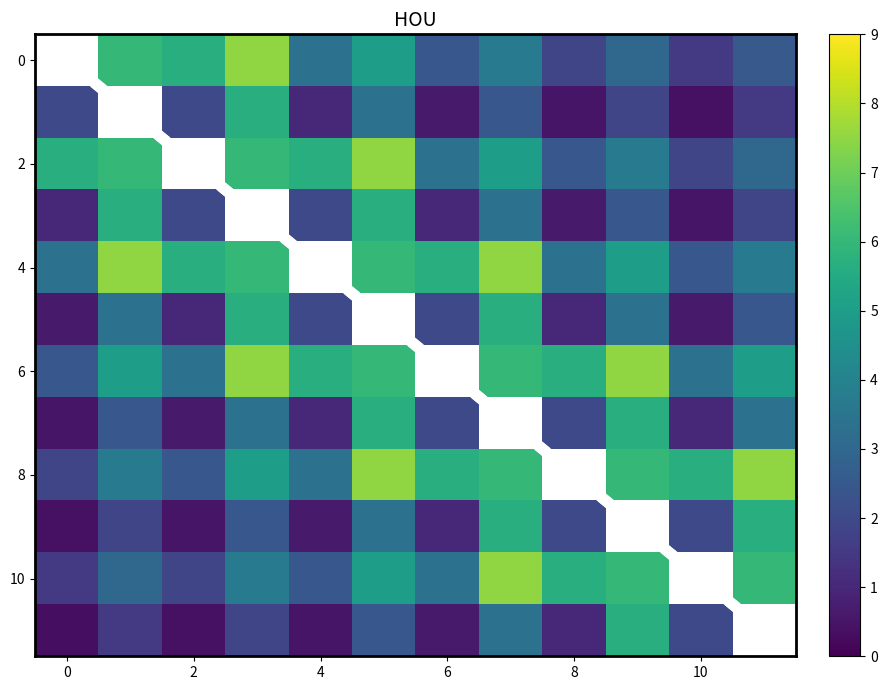

How many series are shown in this chart?

12